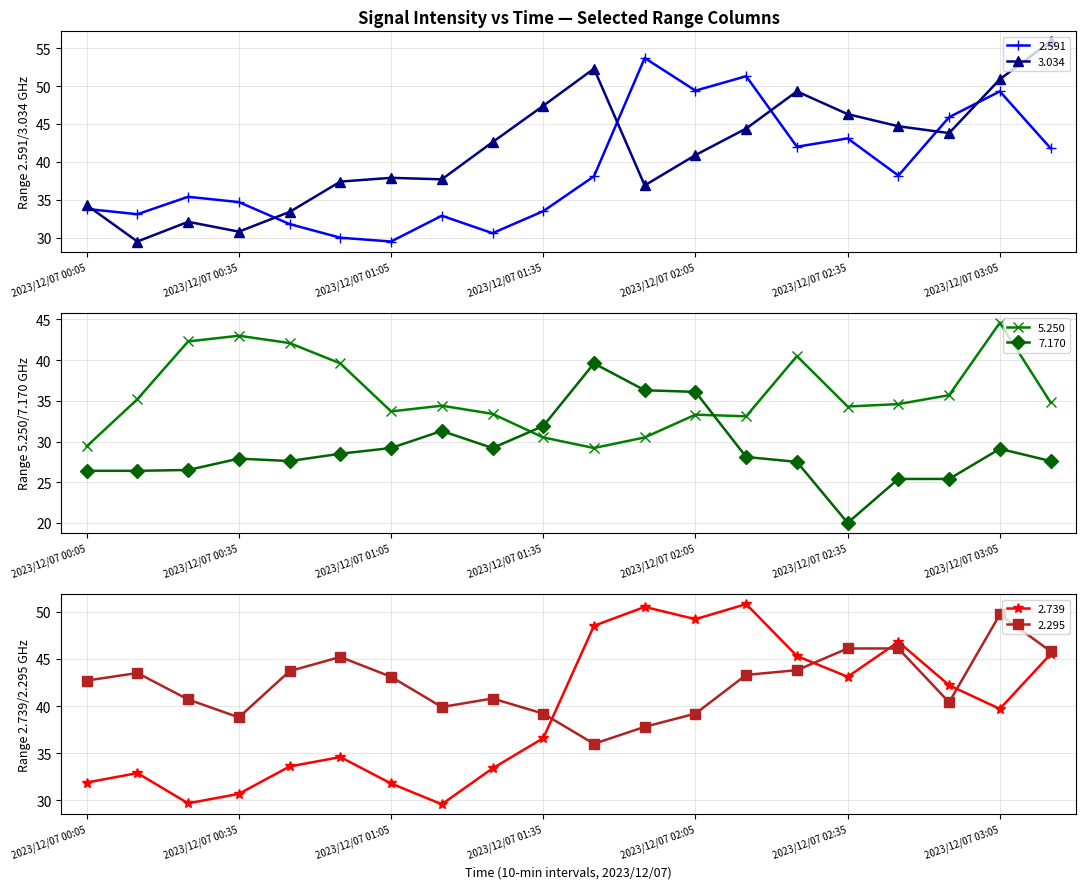

The value of 3.034 at 2023/12/07 02:15 is 58.8. True or false?

False